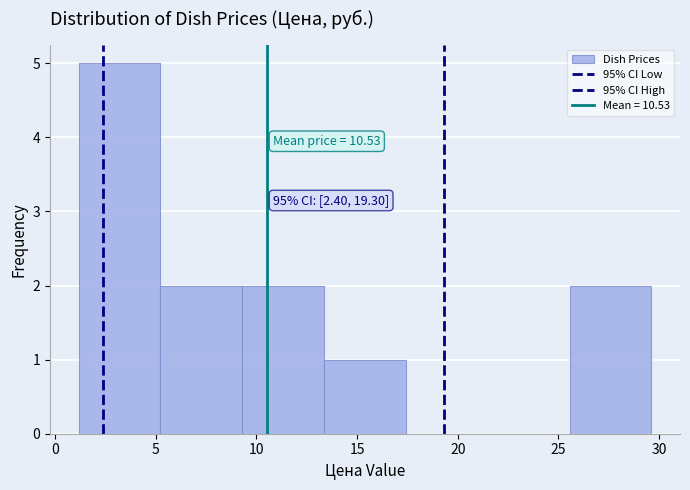

Which range on the x-axis has the tallest bar?

1.0 to 5.0